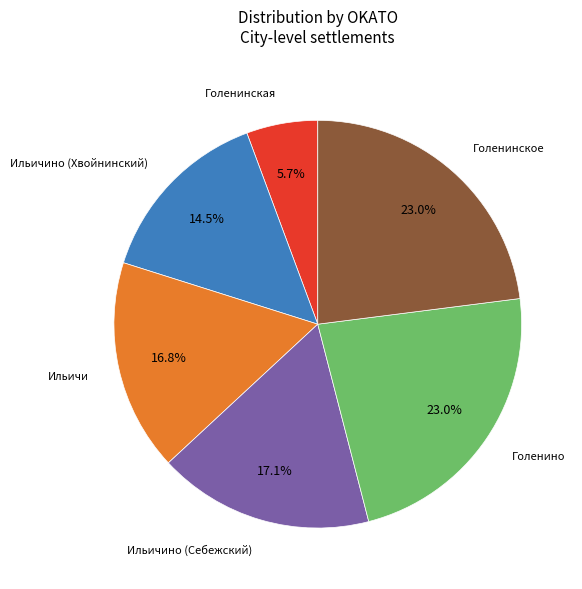

How much of the chart is everything except Ильичино (Хвойнинский)?

85.5%